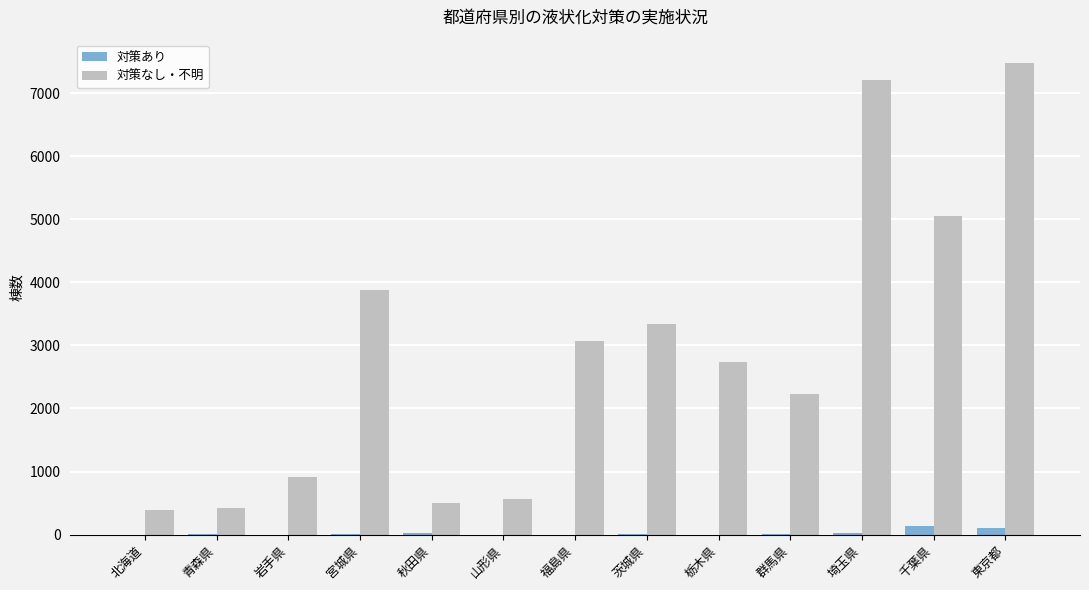

What is the maximum value shown in the chart?

7474